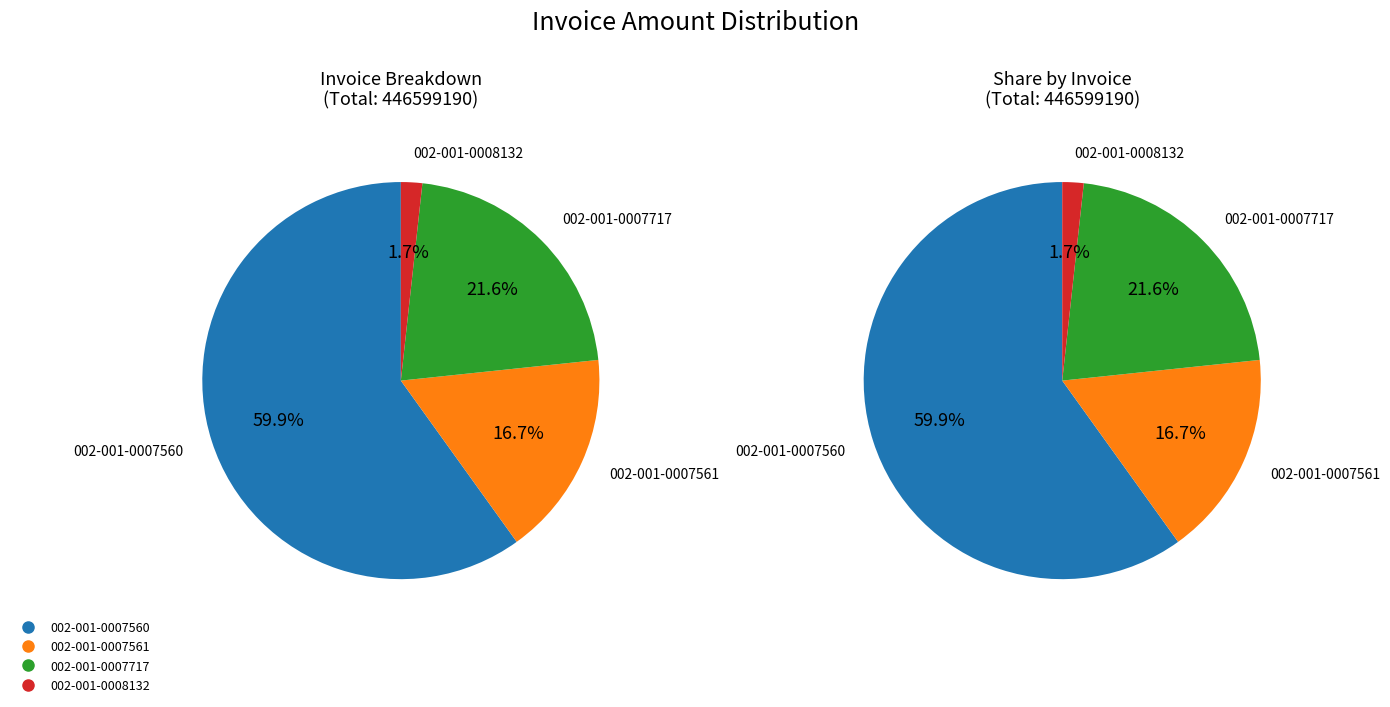

Between 002-001-0008132 and 002-001-0007717, which is larger?

002-001-0007717